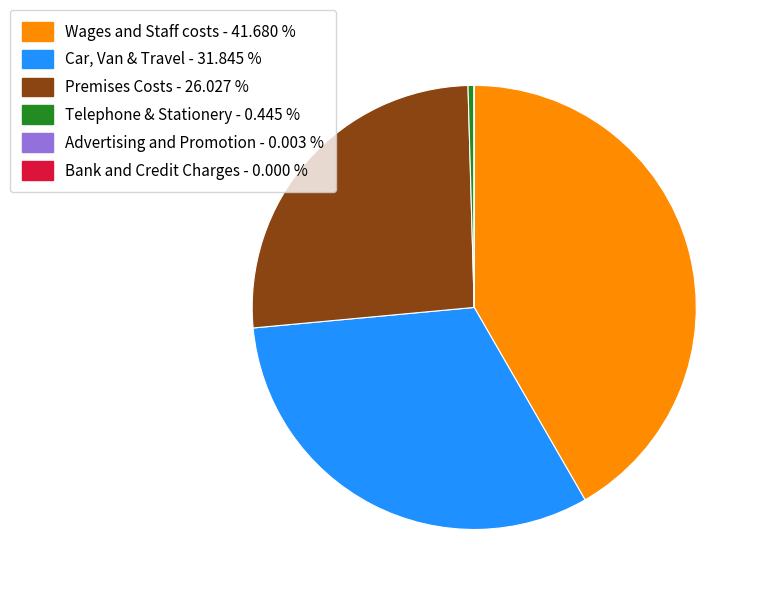

What is the largest slice in the pie chart?

Wages and Staff costs